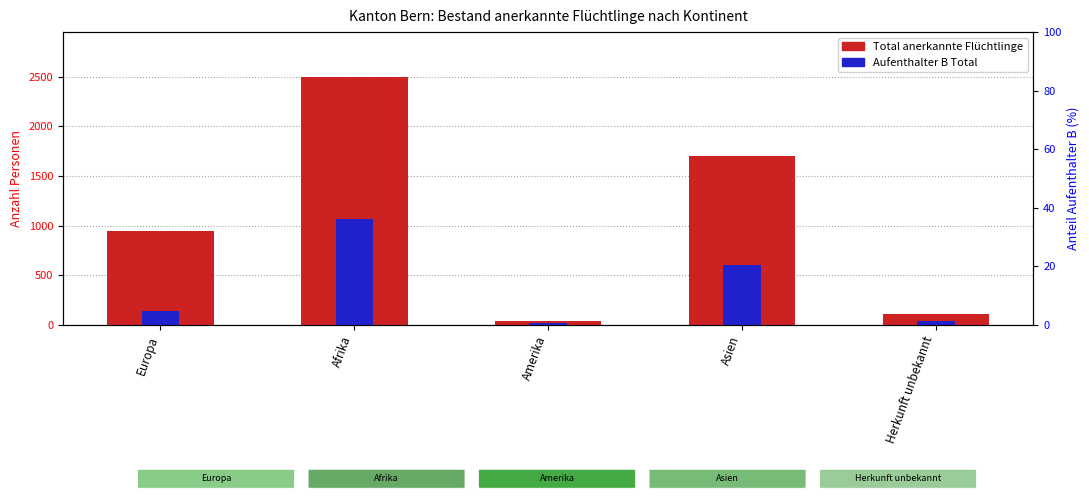

What is the total value across all series at Amerika?

56